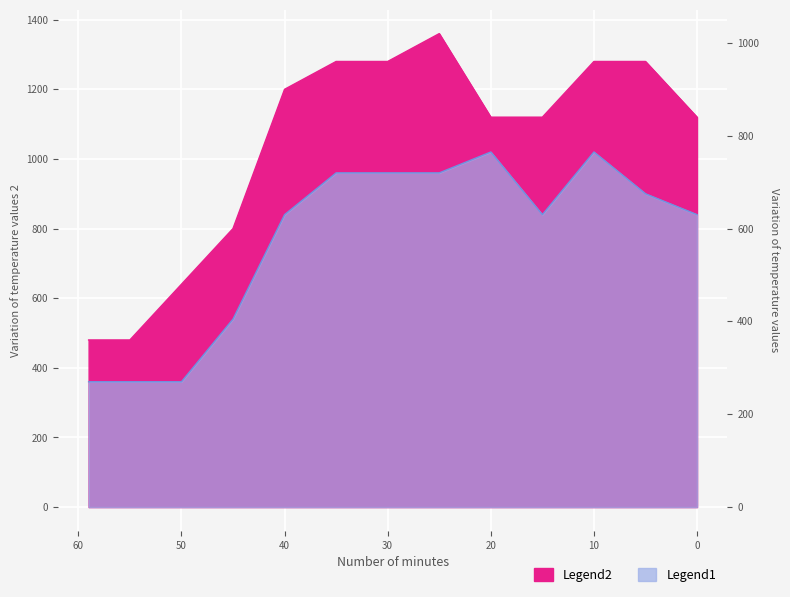

True or false: Legend1 and Legend2 intersect in this chart.

False